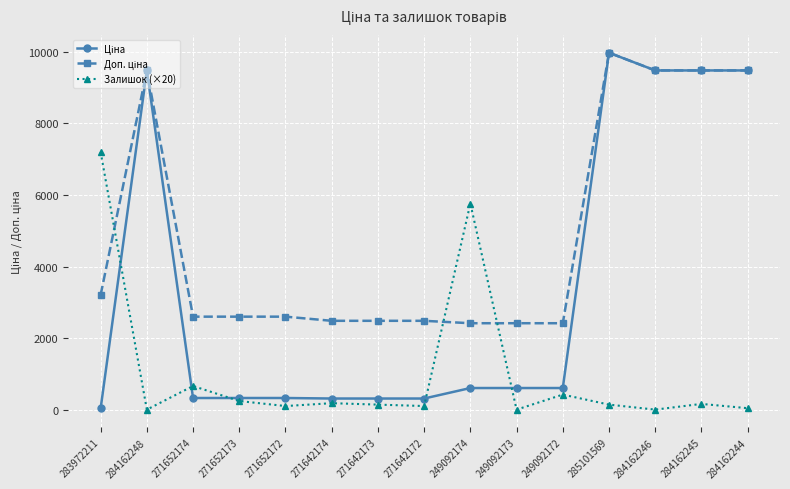

What is the total value across all series at 249092173?

3018.6